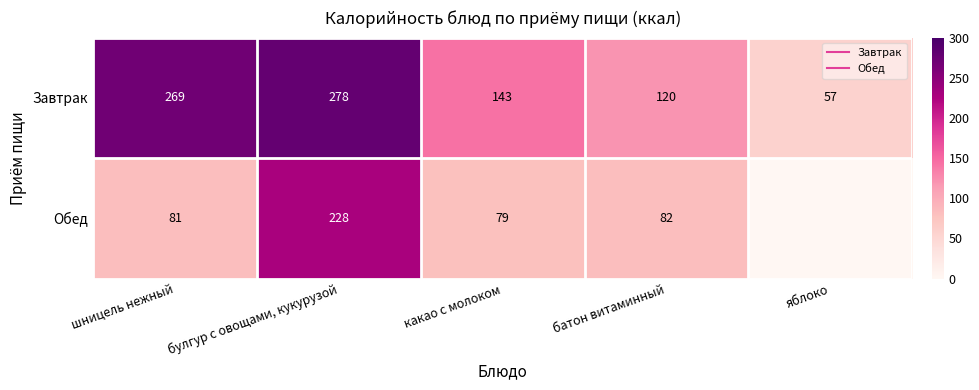

What is the sum of the Обед values at шницель нежный and какао с молоком?

160.0